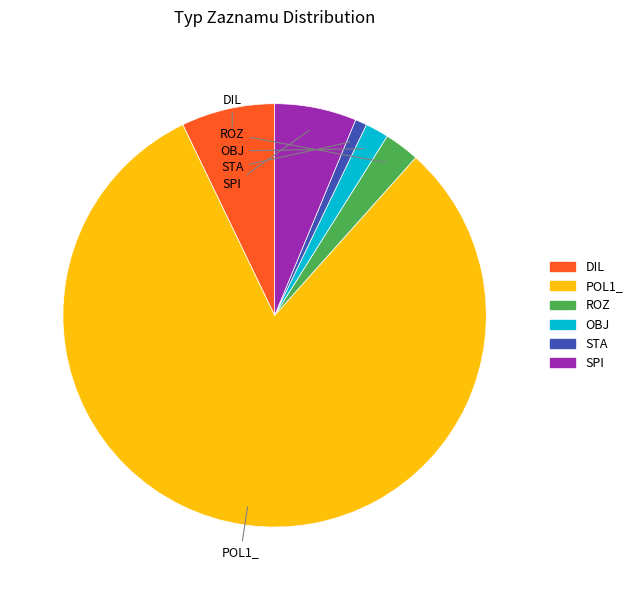

How many slices are in this pie chart?

6